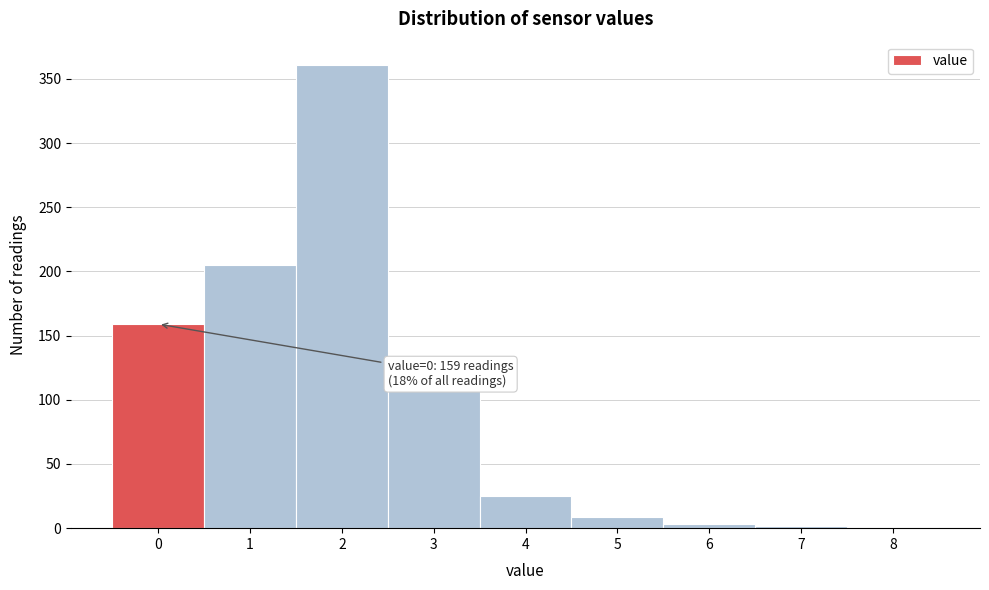

What is the sum of all values?

873